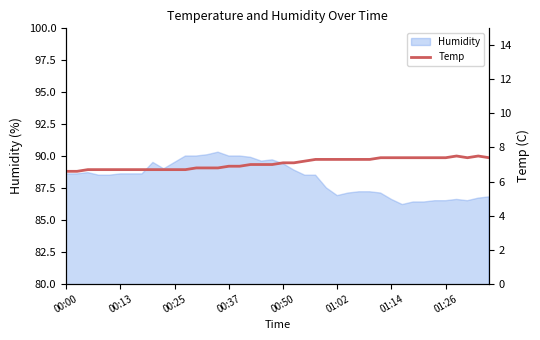

At which label does Humidity first exceed 88?

00:00